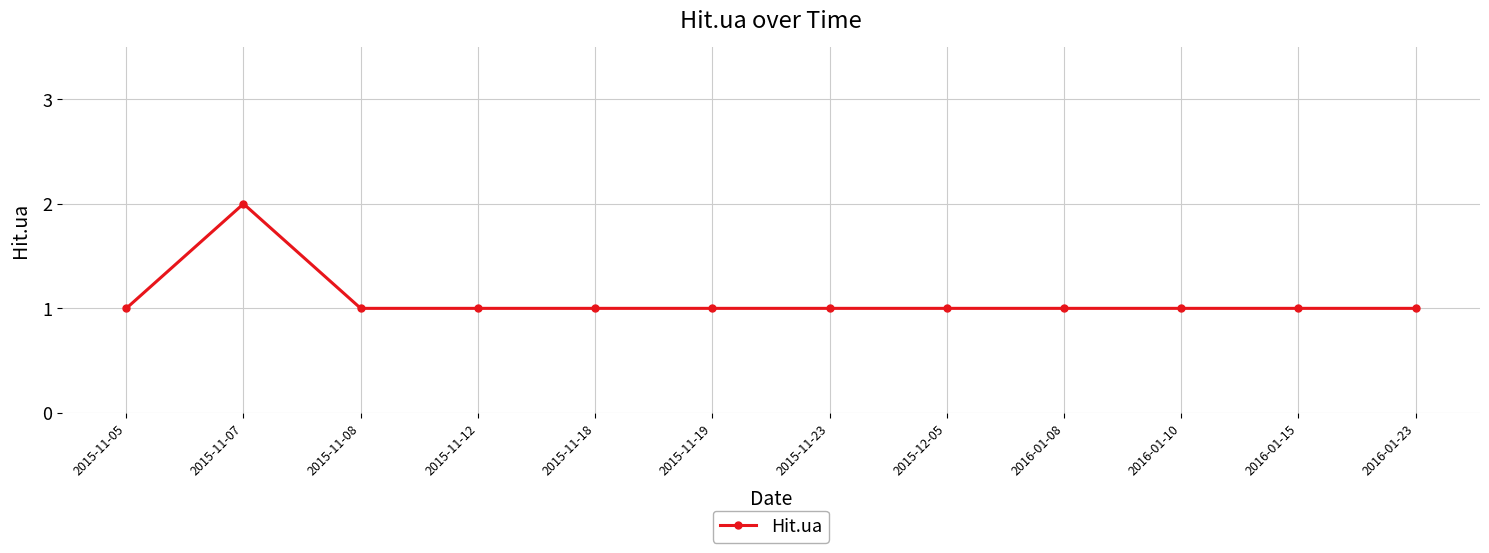

The chart shows a value of 1 at 2015-11-07. True or false?

False